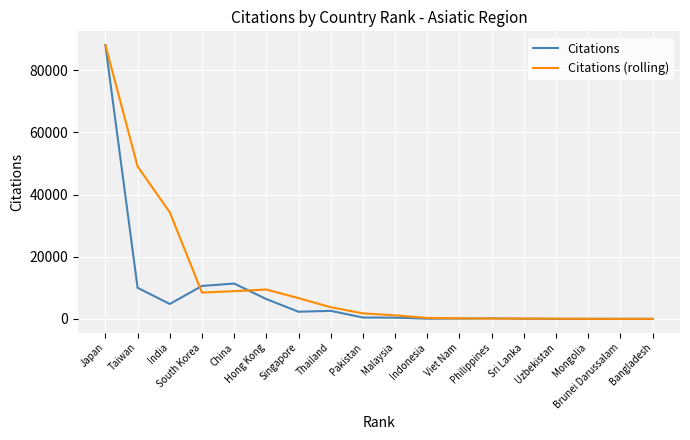

The Citations (rolling) series shows 34300.3 at India. True or false?

True